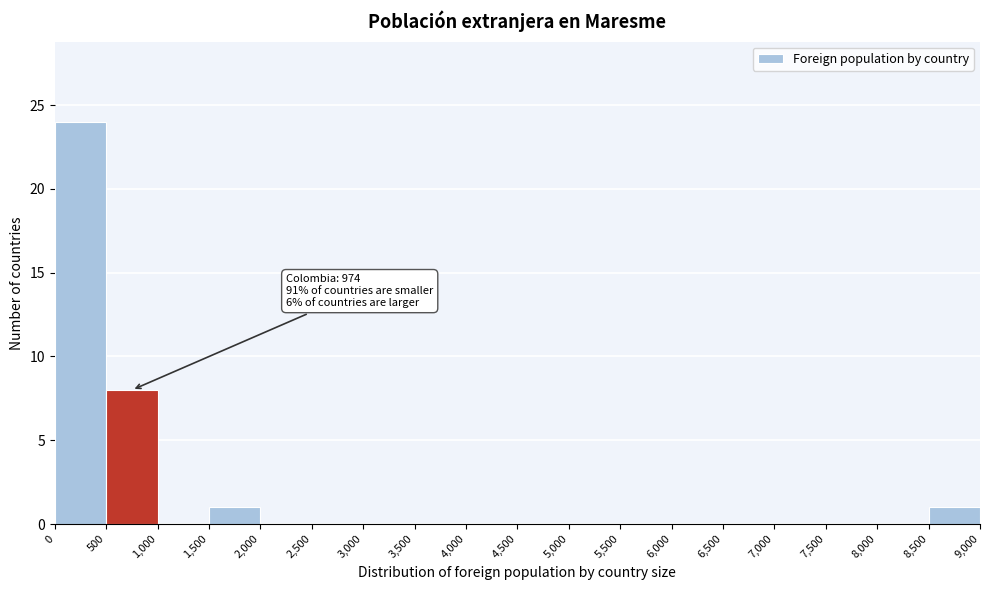

Over which range of the x-axis is the bar tallest?

0 to 500